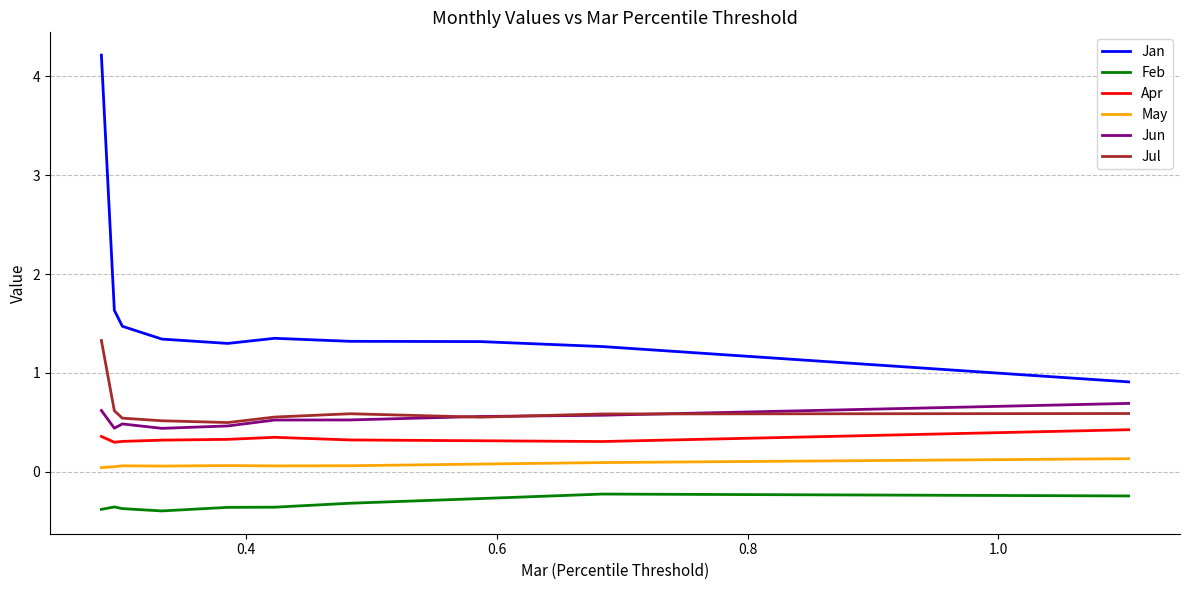

True or false: Jan and Jul cross at least once.

False